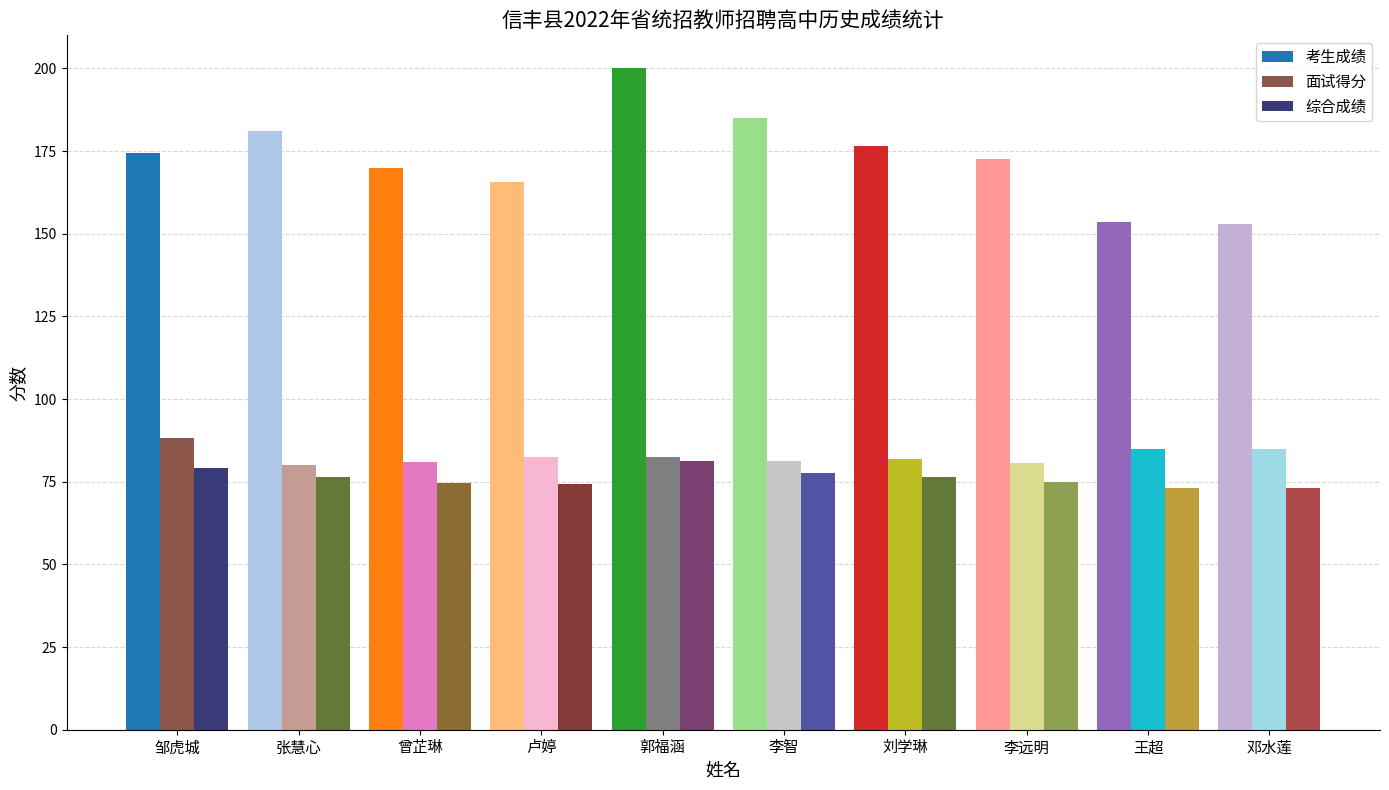

Is it true that 综合成绩 equals 77.6 at 李智?

True